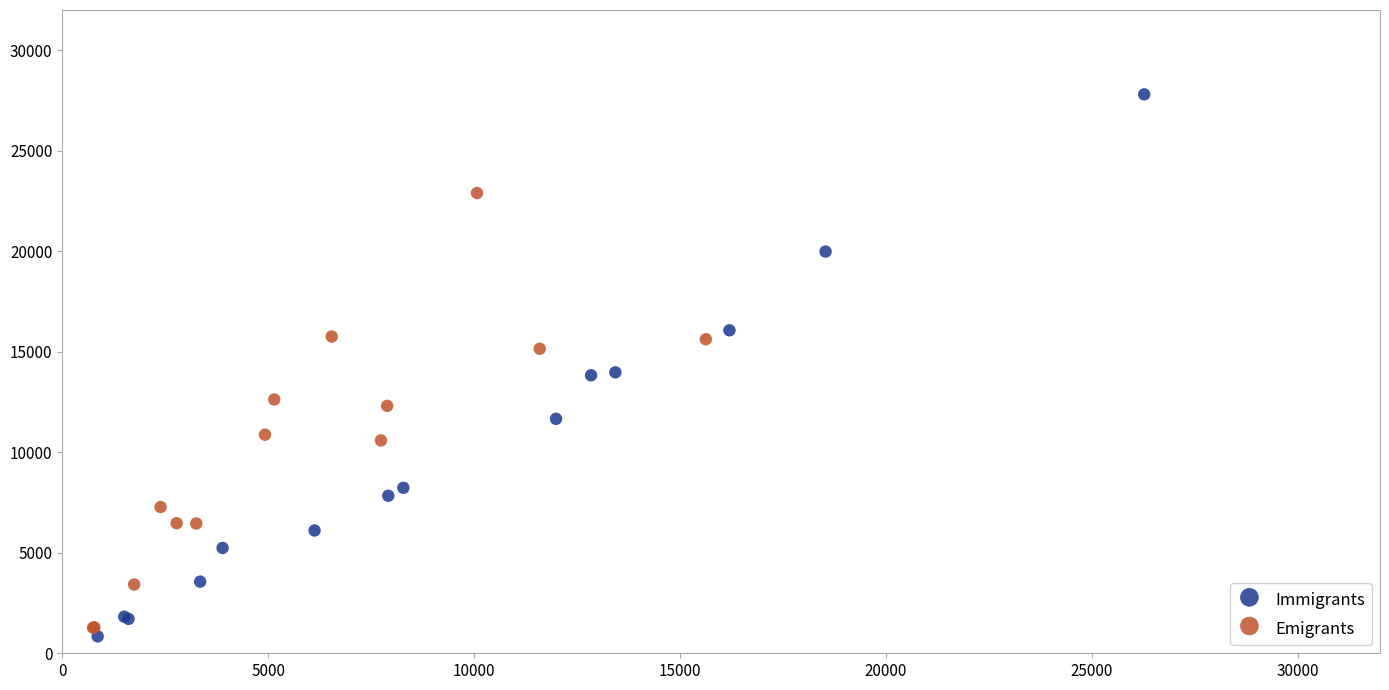

Which series contains the highest Y value?

Immigrants